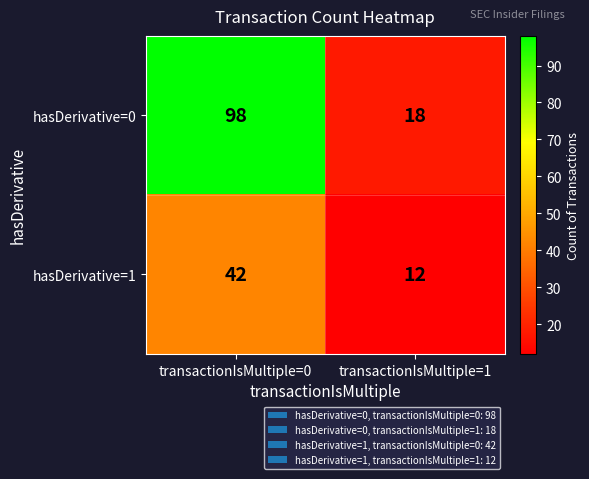

List the series in order of their peak value, lowest first.

hasDerivative=1, hasDerivative=0